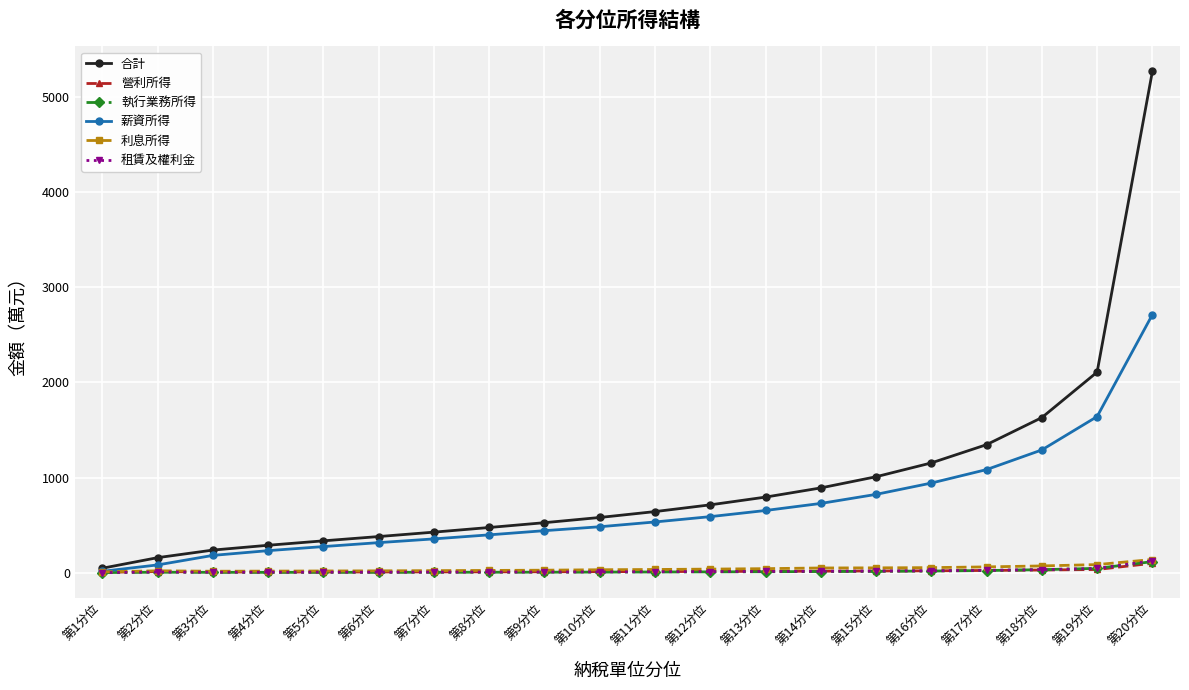

Does the chart have visible grid lines?

Yes